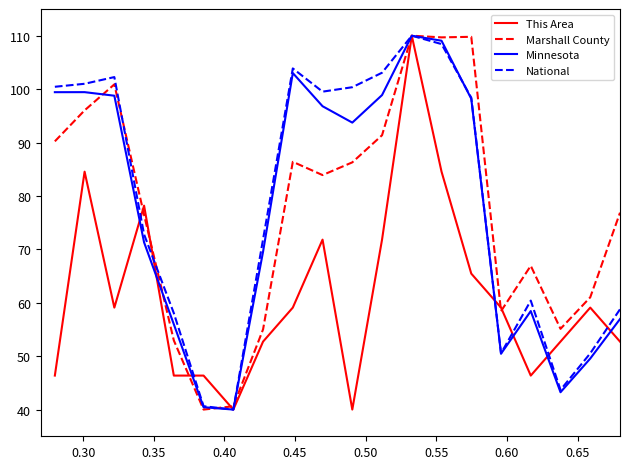

How many values in the Marshall County series exceed 83?

10